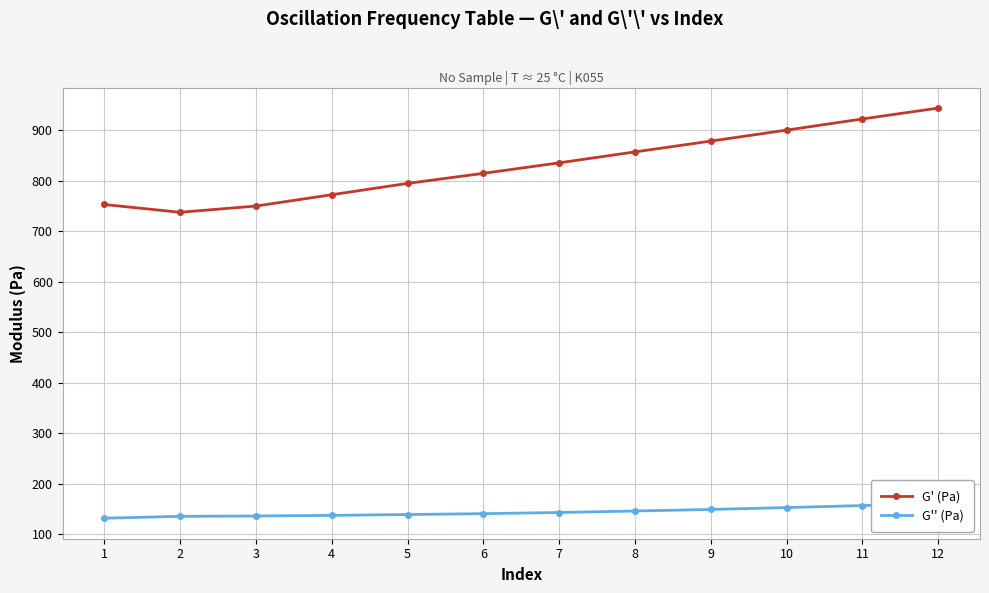

True or false: G'' (Pa) and G' (Pa) cross at least once.

False